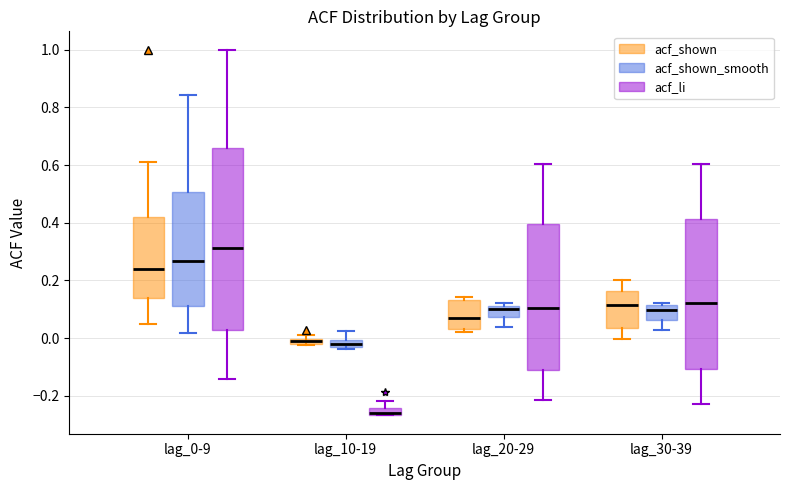

Which box's median line is the highest?

lag_0-9 (acf_li)